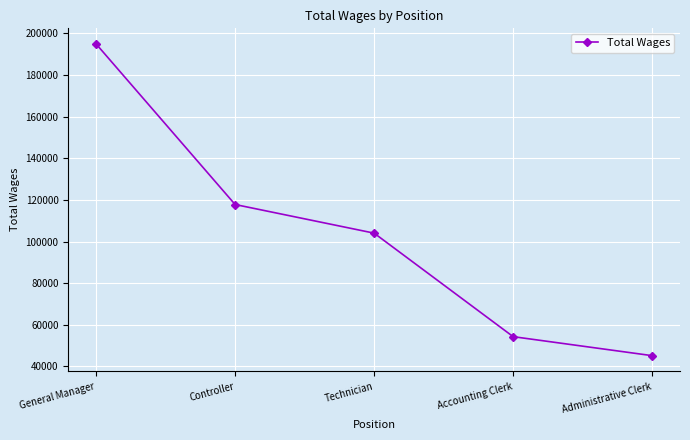

What is the approximate value at Technician?

104052